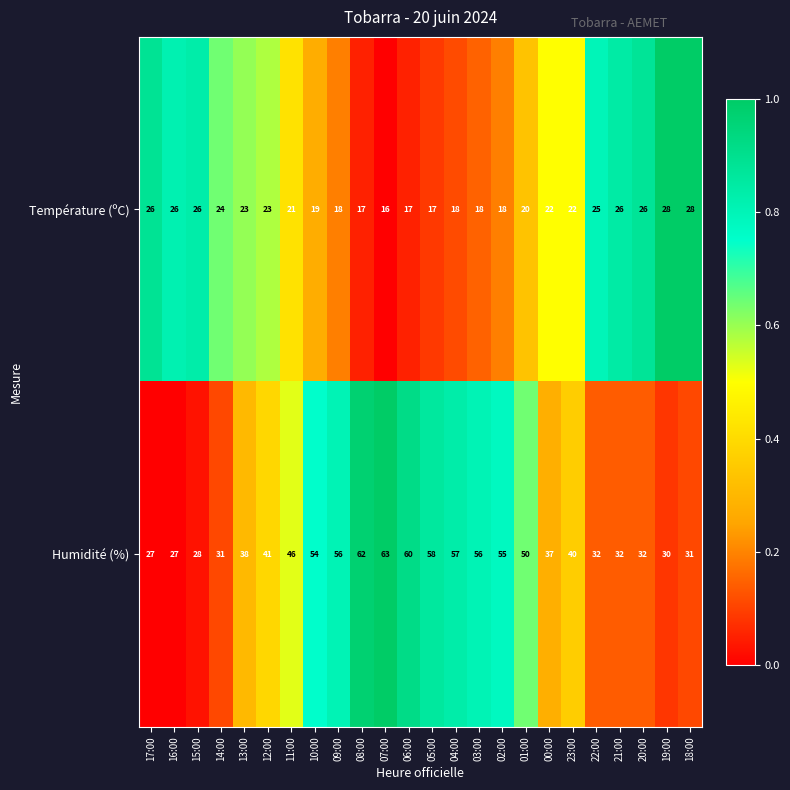

What is the difference between the second highest and minimum values in the Température (ºC) series?

12